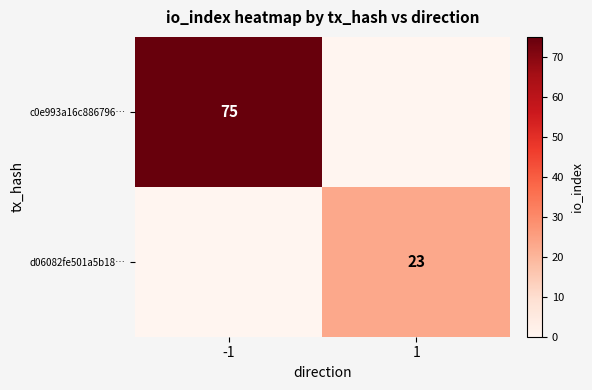

The c0e993a16c886796… series shows 16 at -1. True or false?

False